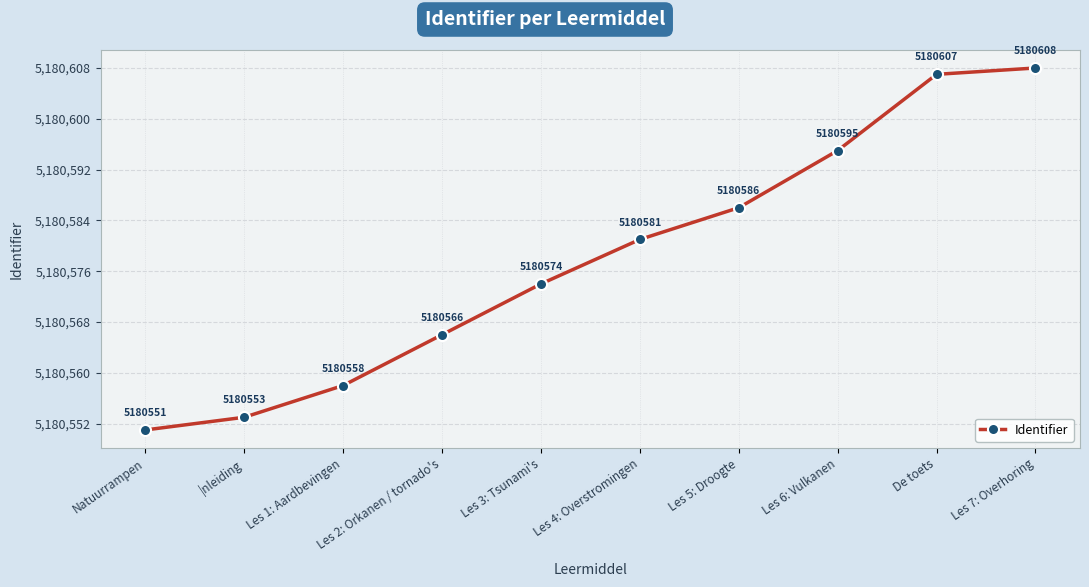

The chart shows a value of 3078669 at Natuurrampen. True or false?

False